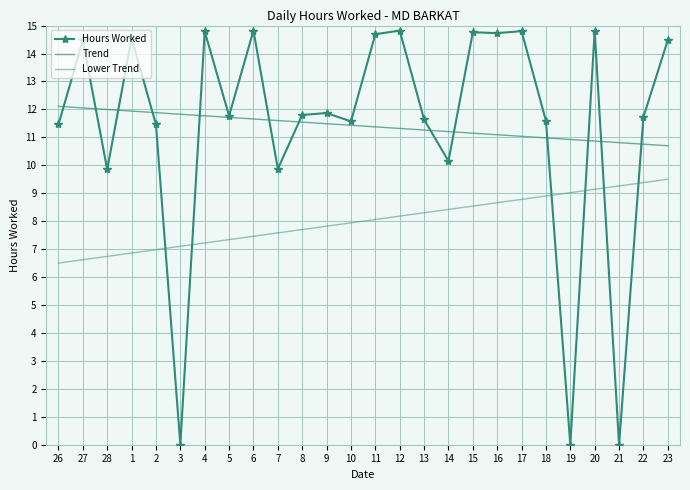

Where do Hours Worked and Lower Trend first cross each other?

2 and 3